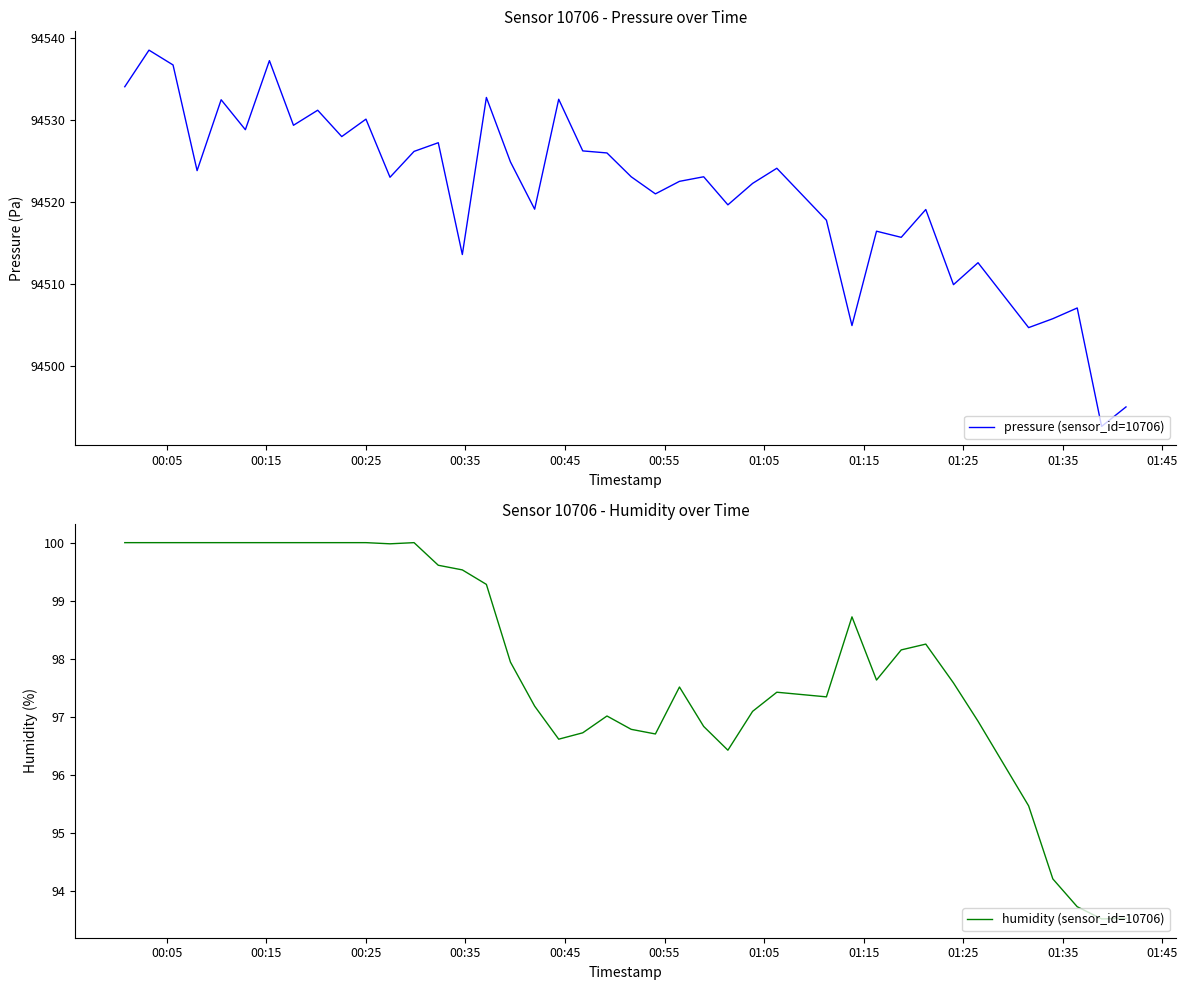

What is the value of the humidity (sensor_id=10706) point at the 27th from the left?

97.1